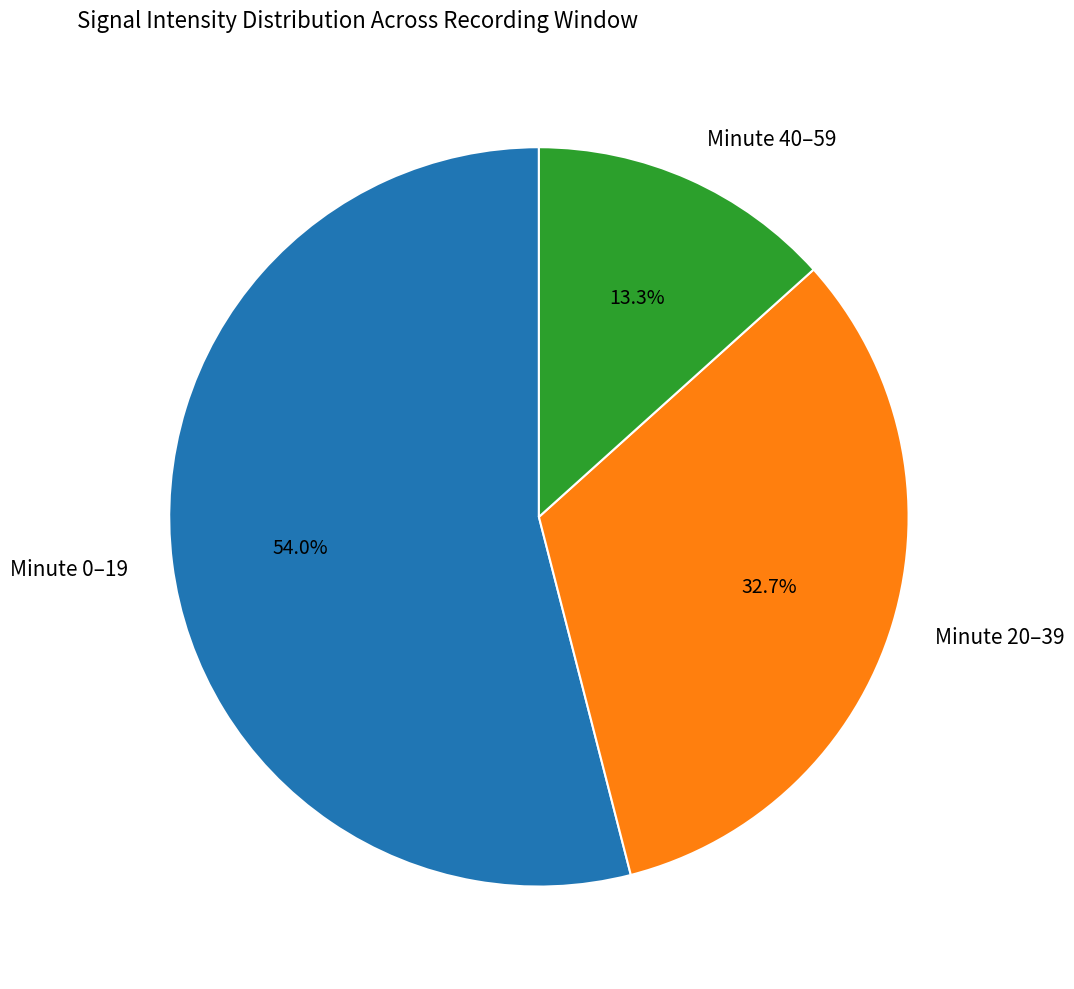

Is there any slice that represents more than half of the pie?

Yes